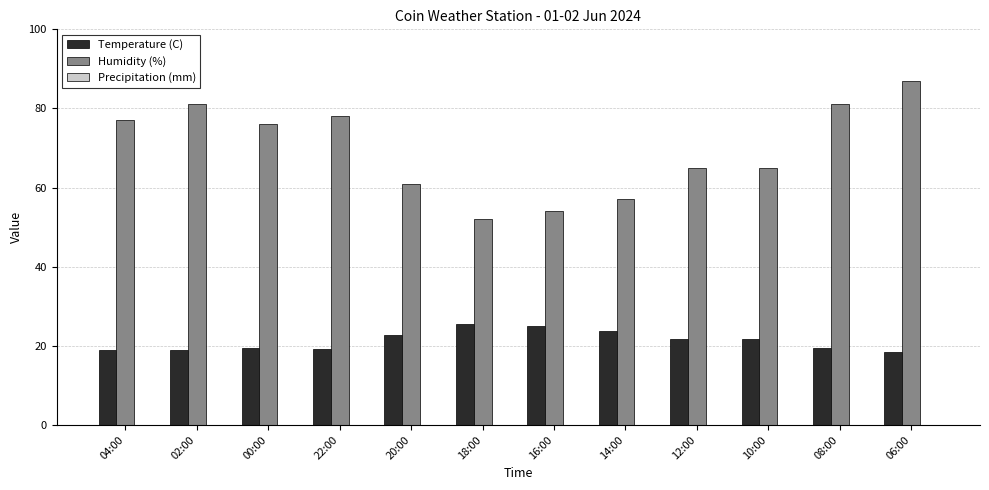

Rank the series by their average value, from lowest to highest.

Temperature (C), Humidity (%)